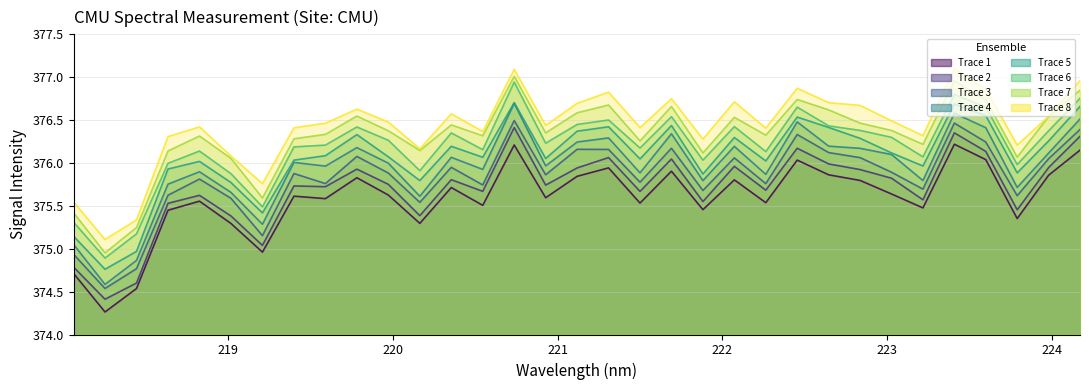

Does the chart have visible grid lines?

Yes